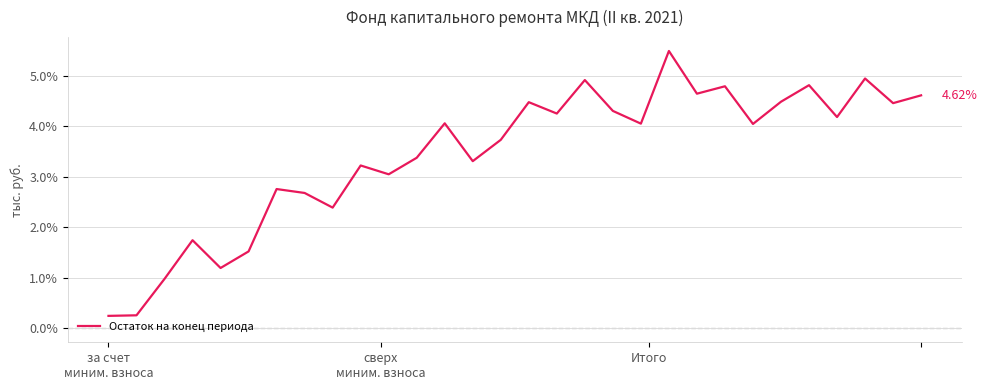

How many lines are shown in the chart?

1